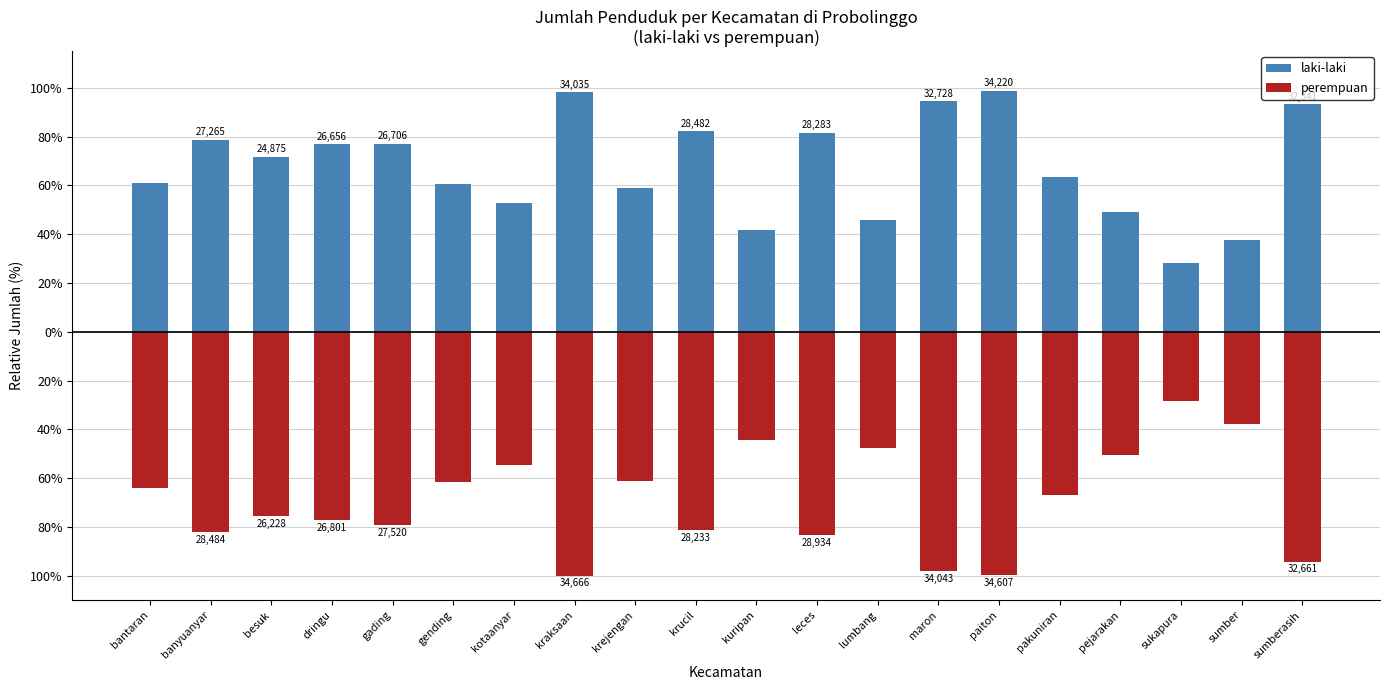

What are all the series names shown in the legend?

laki-laki, perempuan